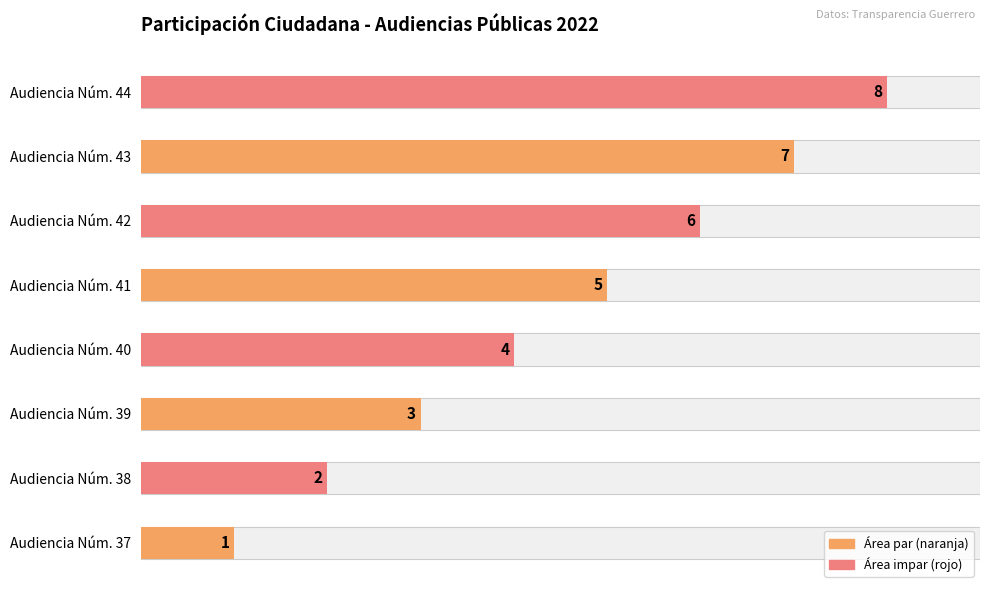

What is the ratio of the value at Audiencia Núm. 44 to the value at Audiencia Núm. 40?

2.0